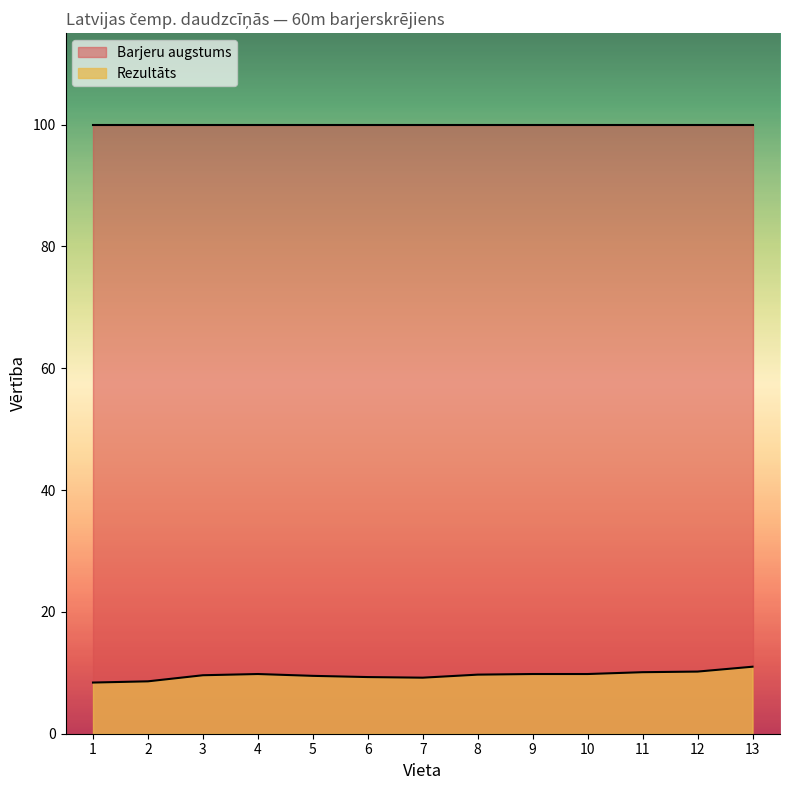

Reading right to left, what are all the values shown in this chart?

11.0	10.2	10.1	9.8	9.8	9.7	9.2	9.3	9.5	9.8	9.6	8.6	8.4